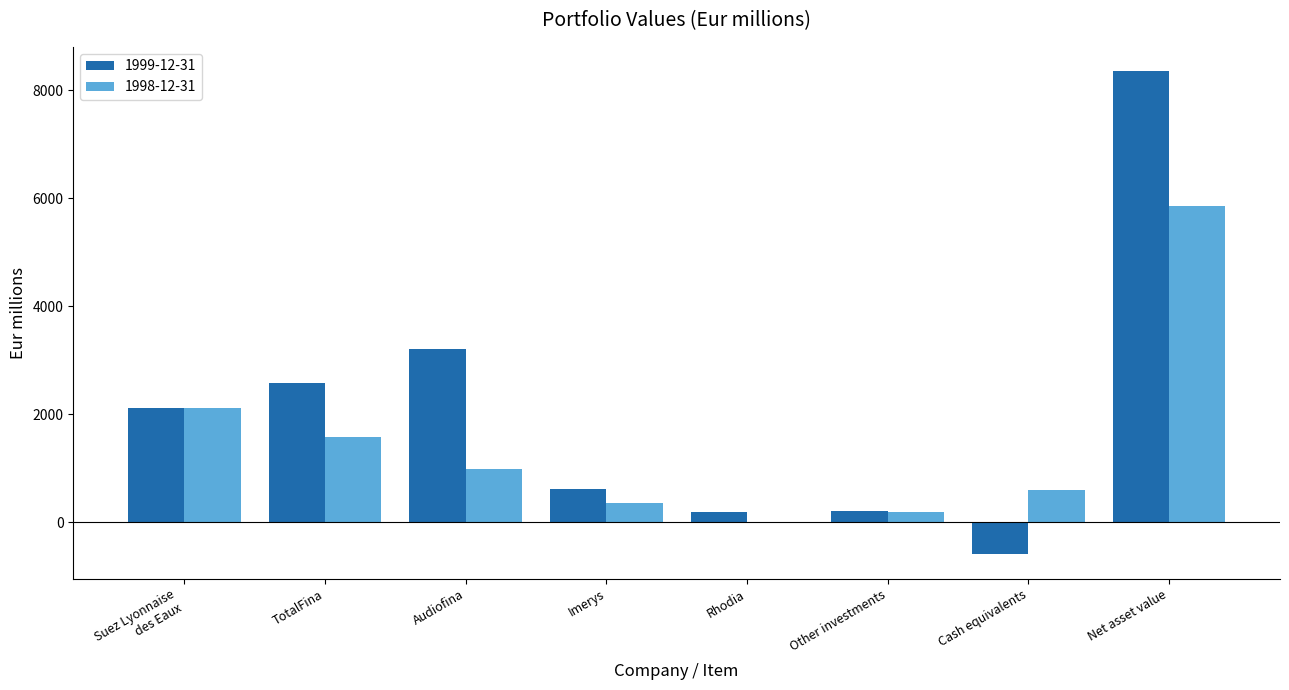

The 1999-12-31 series shows 763 at Suez Lyonnaise
des Eaux. True or false?

False